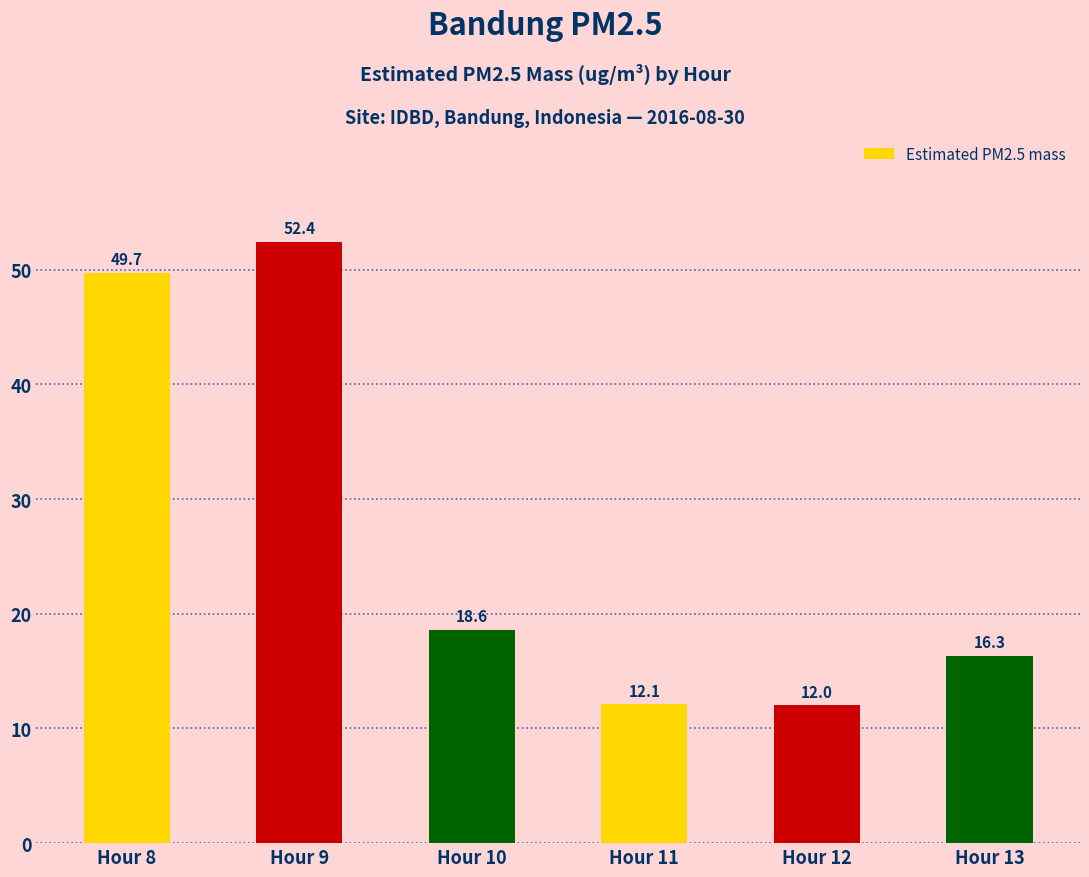

What is the sum of all values?

161.1